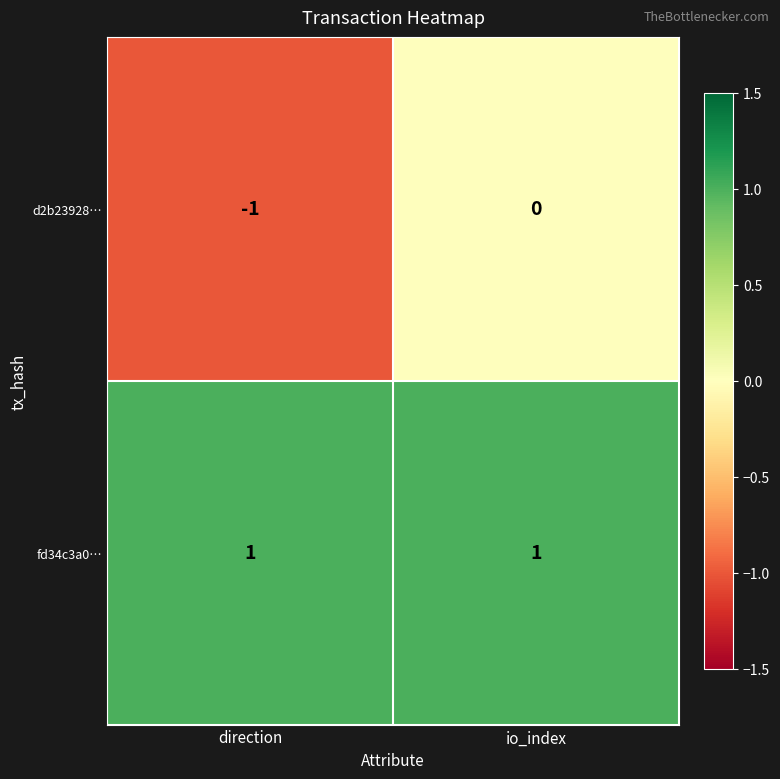

True or false: d2b23928… has a value of -1 at io_index.

False